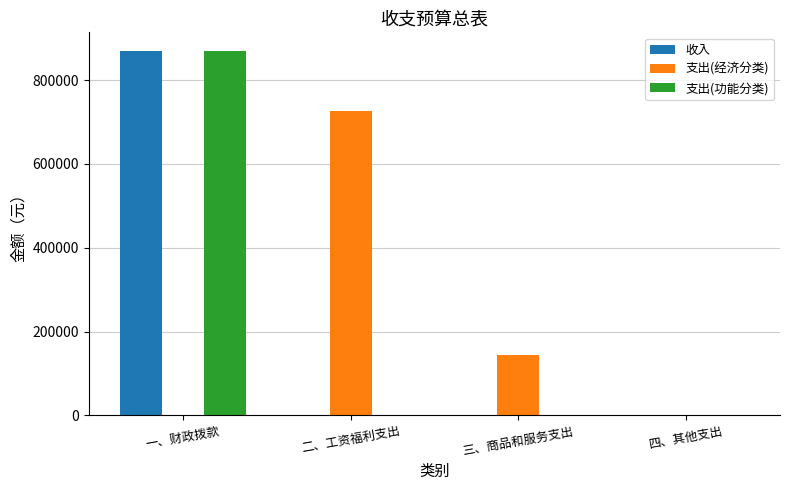

At which category is the sum across all series the highest?

一、财政拨款